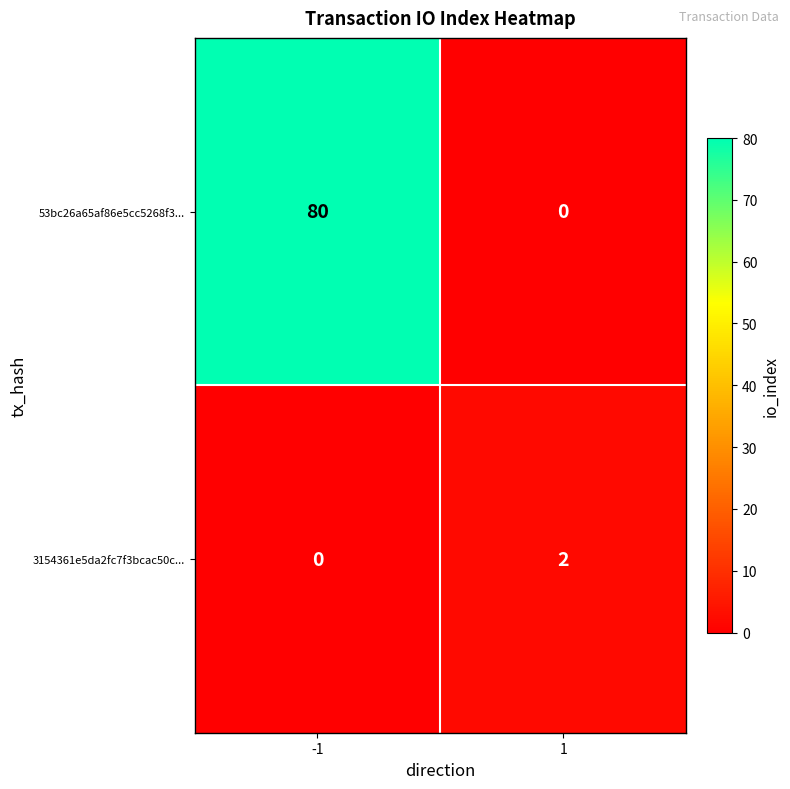

The value of 53bc26a65af86e5cc5268f3... at -1 is 80. True or false?

True